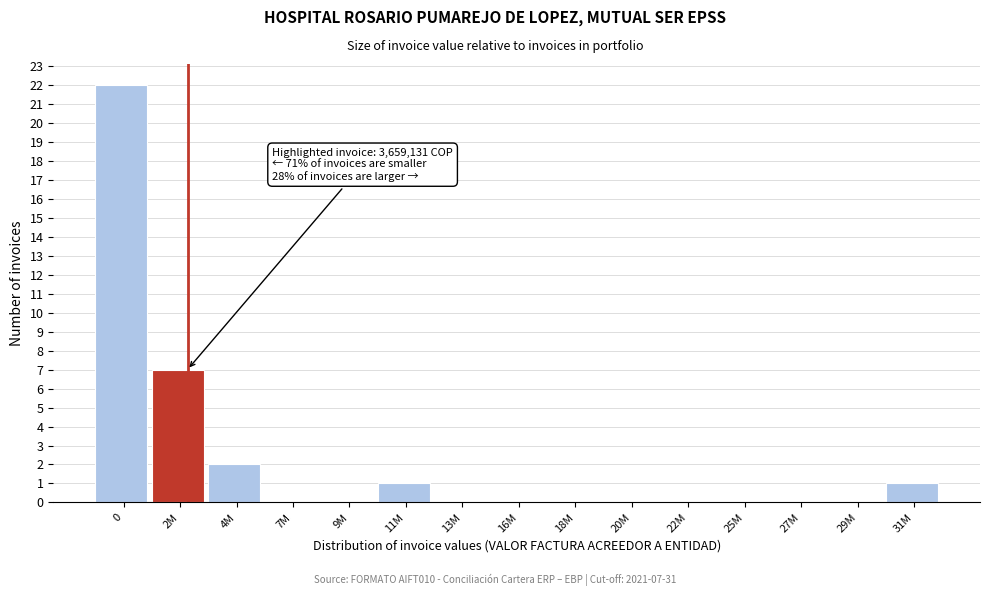

Reading left to right, extract all data points from this chart.

0=22	2M=7	4M=2	7M=0	9M=0	11M=1	13M=0	16M=0	18M=0	20M=0	22M=0	25M=0	27M=0	29M=0	31M=1